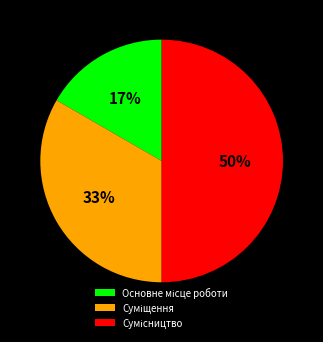

To the nearest percent, what is the average slice percentage?

33%